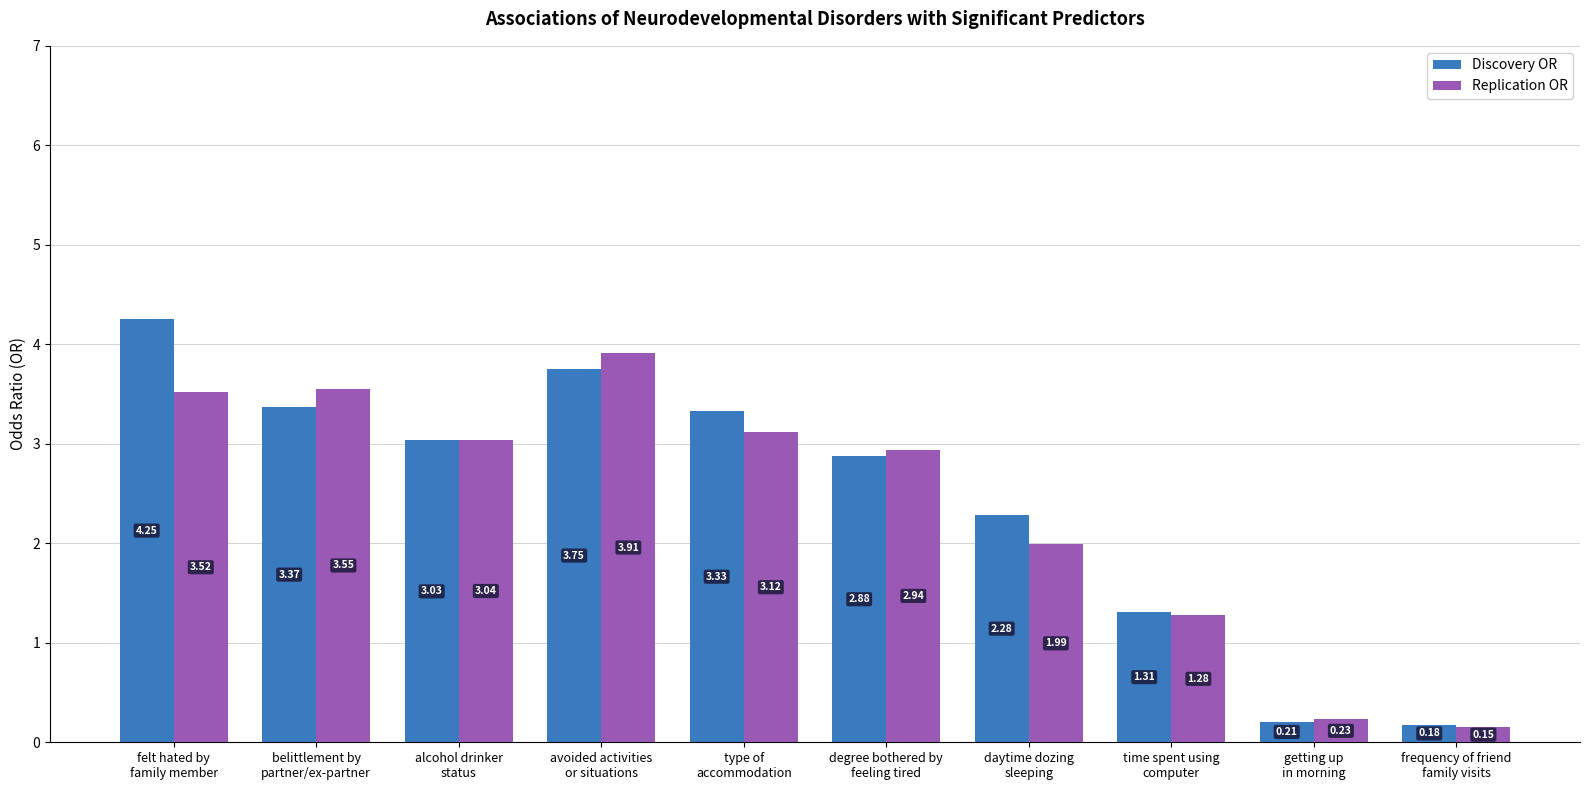

What is the label of the 2nd bar from the right?

getting up
in morning